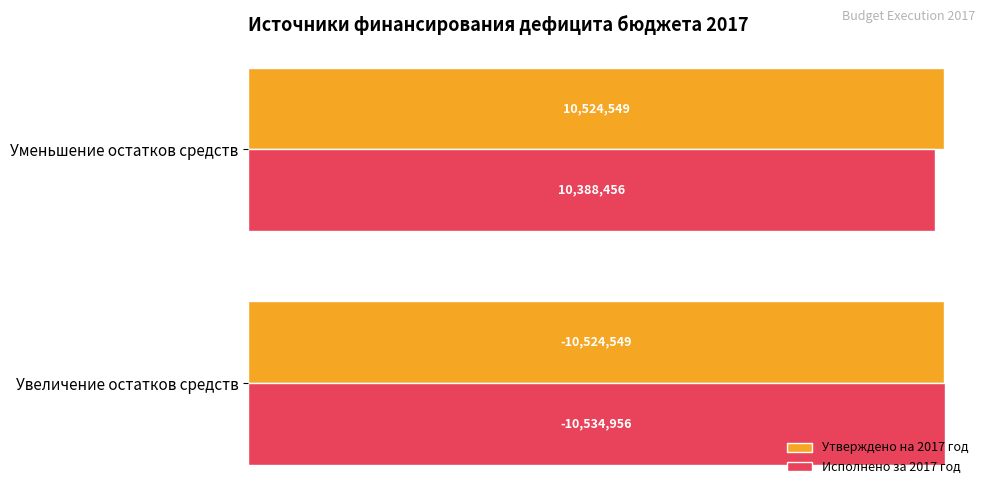

What are all the series names shown in the legend?

Утверждено на 2017 год, Исполнено за 2017 год